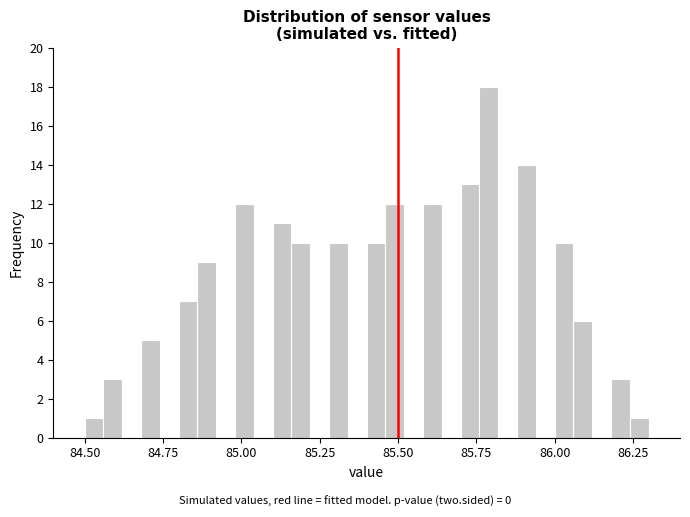

Read against the x-axis, roughly where is the centre of the tallest bar?

85.80